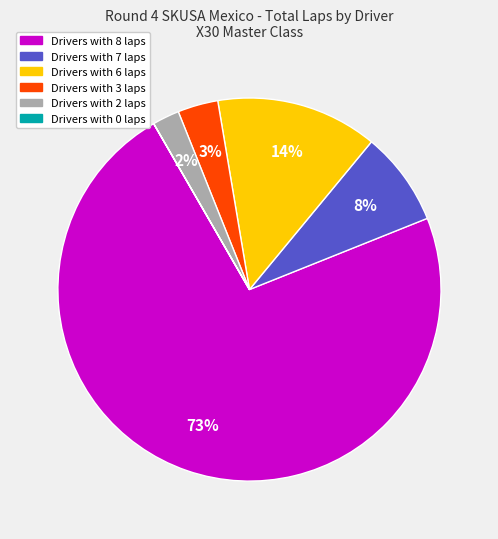

To the nearest percent, what is the average slice percentage?

17%